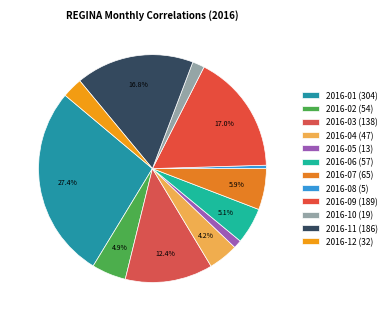

Count the number of slices in the pie.

12